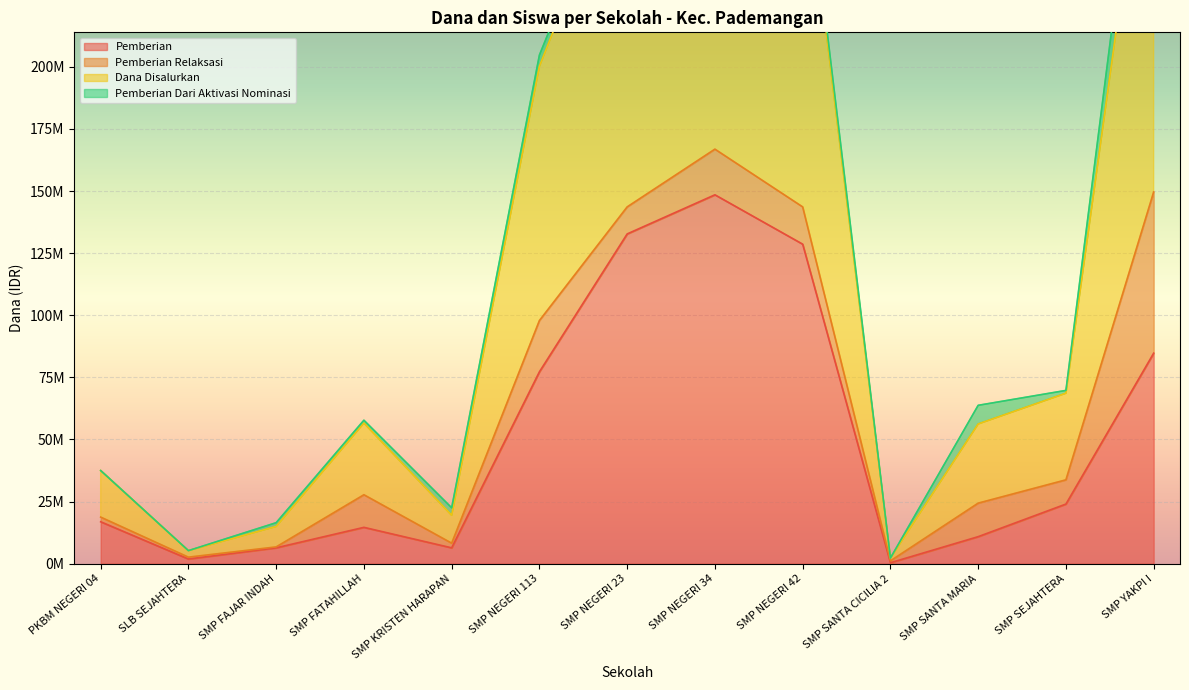

What is the label of the 2nd point from the right?

SMP SEJAHTERA